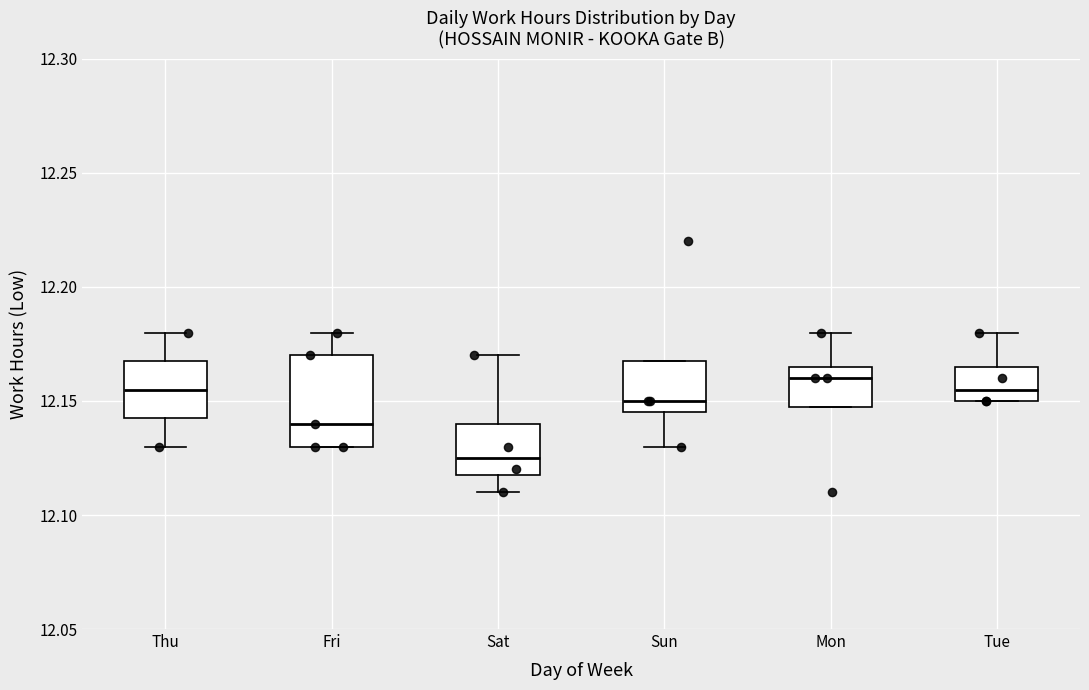

Where is the upper edge of the box for Thu on the y-axis? The values are not printed on the chart, so give them approximately, as read against the axis.

12.170